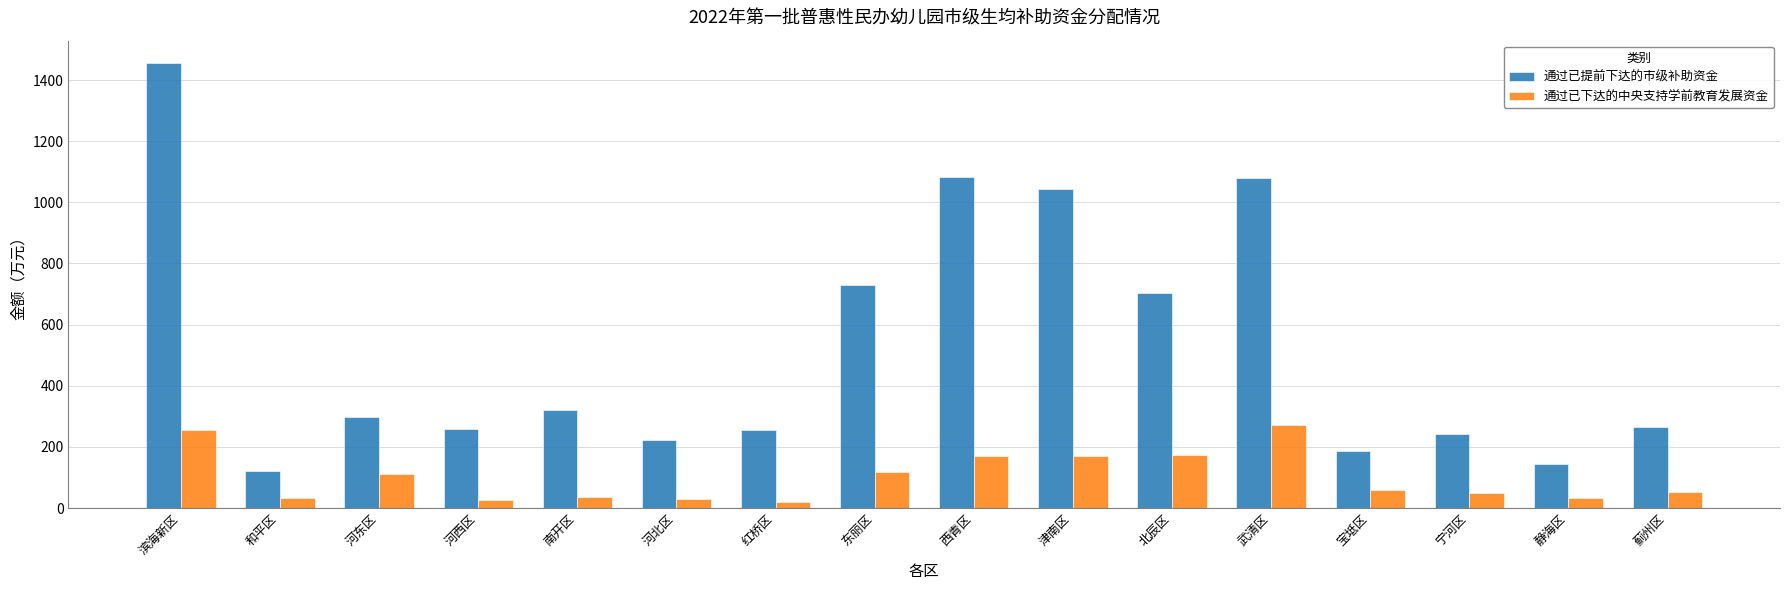

What is the maximum value for 通过已提前下达的市级补助资金?

1456.0